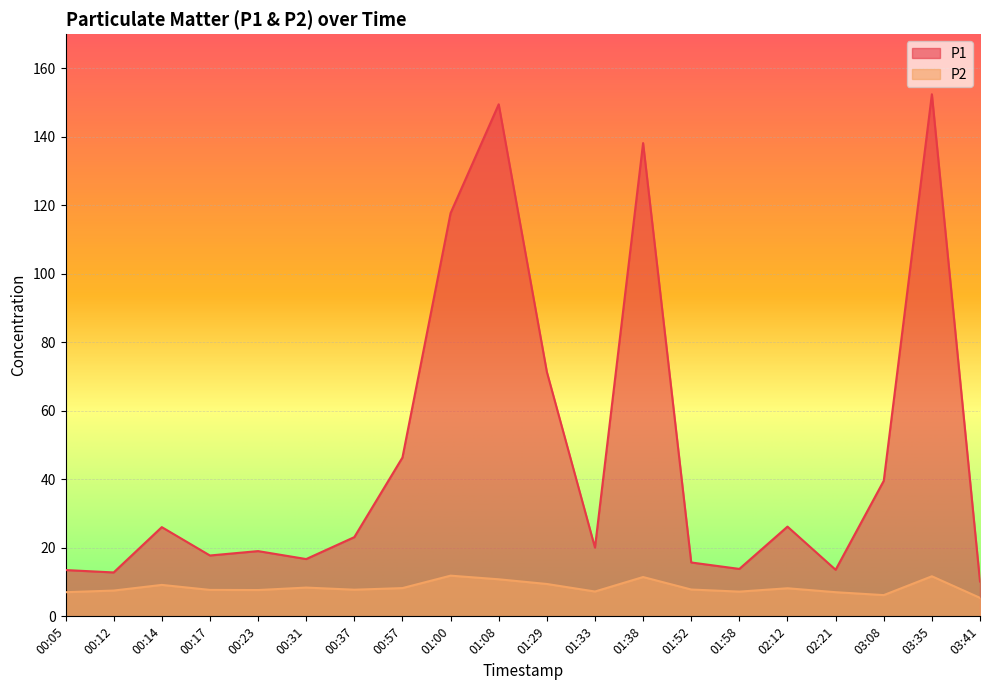

The value of P2 at 00:31 is 1.9. True or false?

False